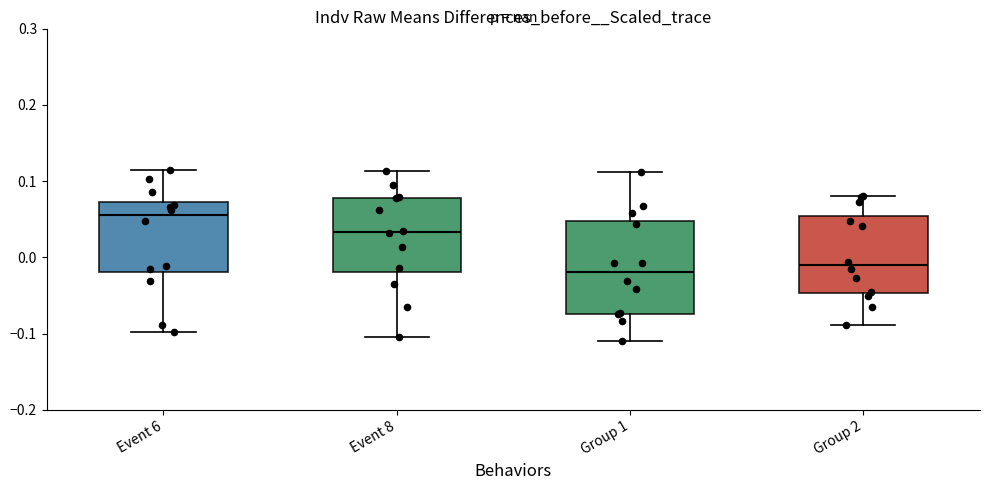

Reading left to right, read every box against the y-axis: the position of its median line, the range the box covers, and the ends of its whiskers. The values are not printed on the chart, so give them approximately, as read against the axis.

Event 6: median 0.06, box -0.02 to 0.07, whiskers -0.10 to 0.11
Event 8: median 0.03, box -0.02 to 0.08, whiskers -0.10 to 0.11
Group 1: median -0.02, box -0.07 to 0.05, whiskers -0.11 to 0.11
Group 2: median -0.01, box -0.05 to 0.05, whiskers -0.09 to 0.08